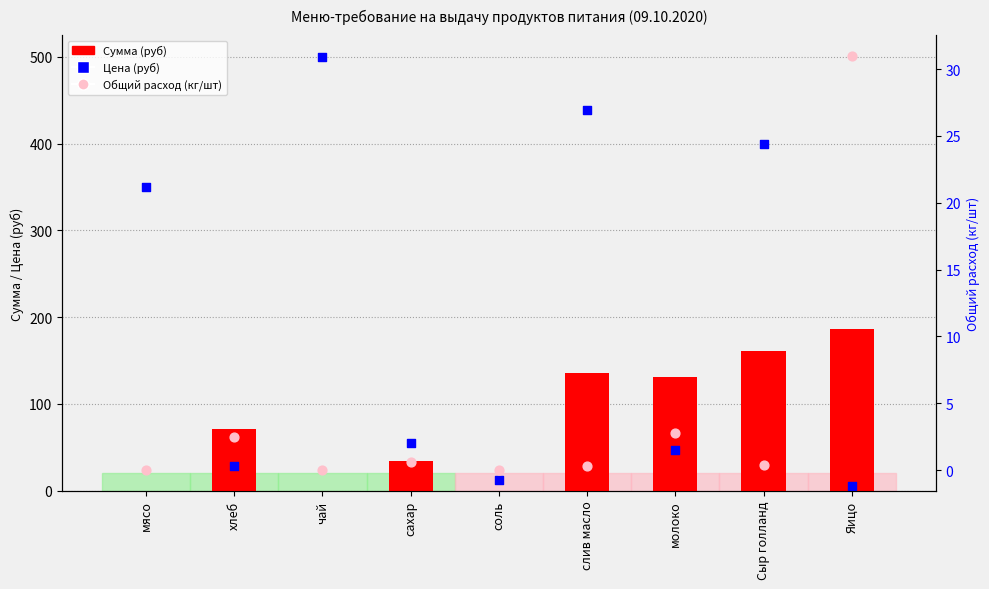

At how many categories does at least one series exceed 15?

8